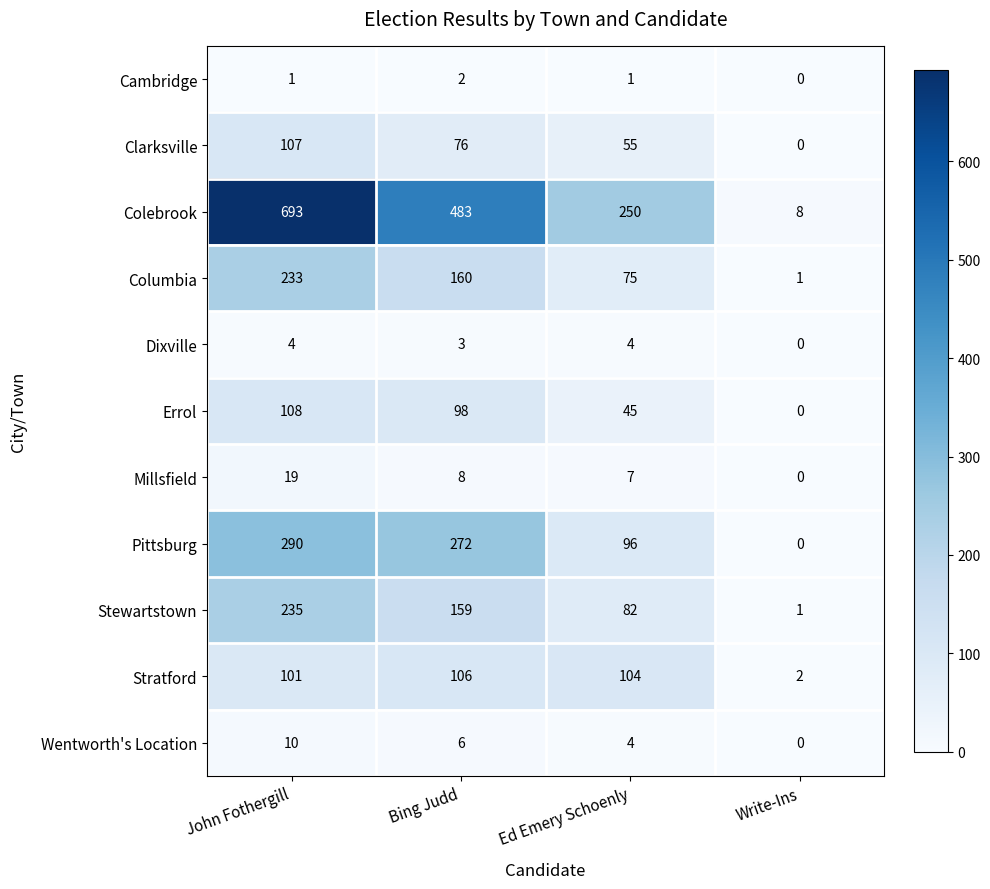

What is the difference between the Pittsburg values at Write-Ins and Bing Judd?

272